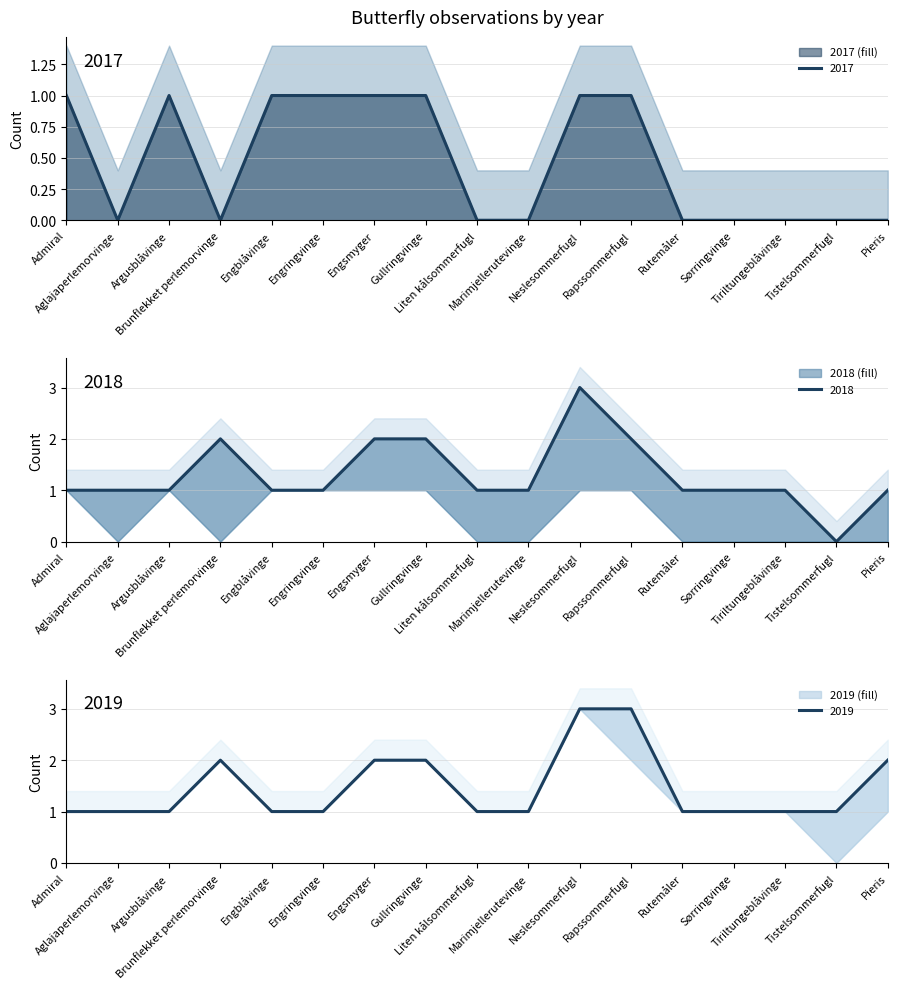

True or false: 2018 and 2019 cross at least once.

True